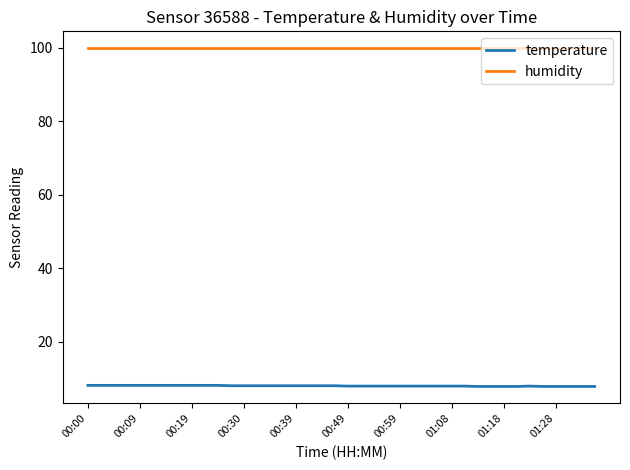

Which series has the largest range (max minus min)?

temperature